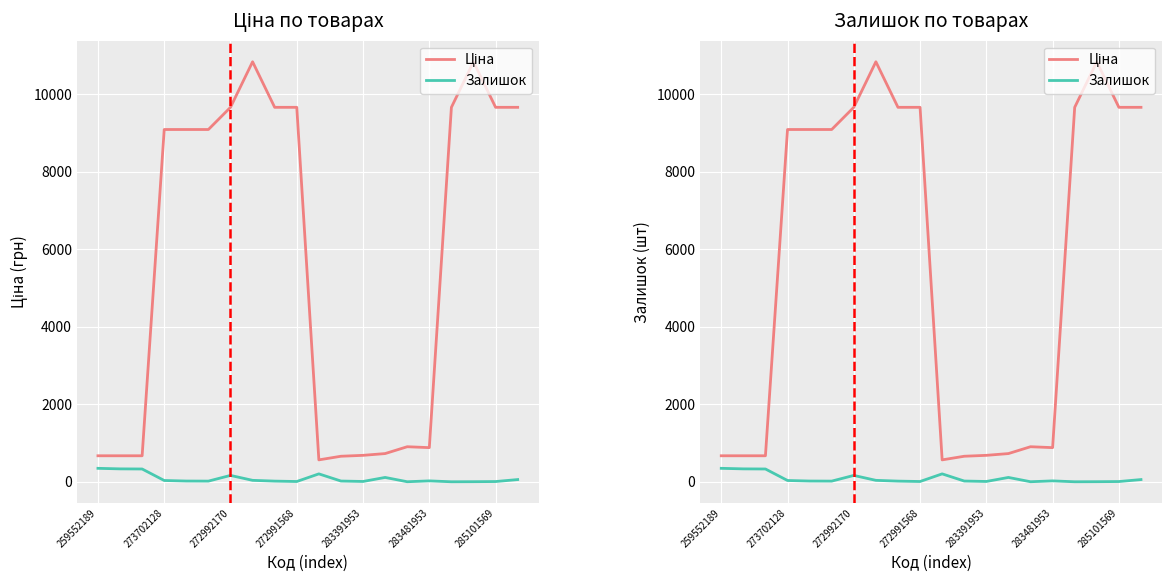

What is the label of the 1st point from the right?

19